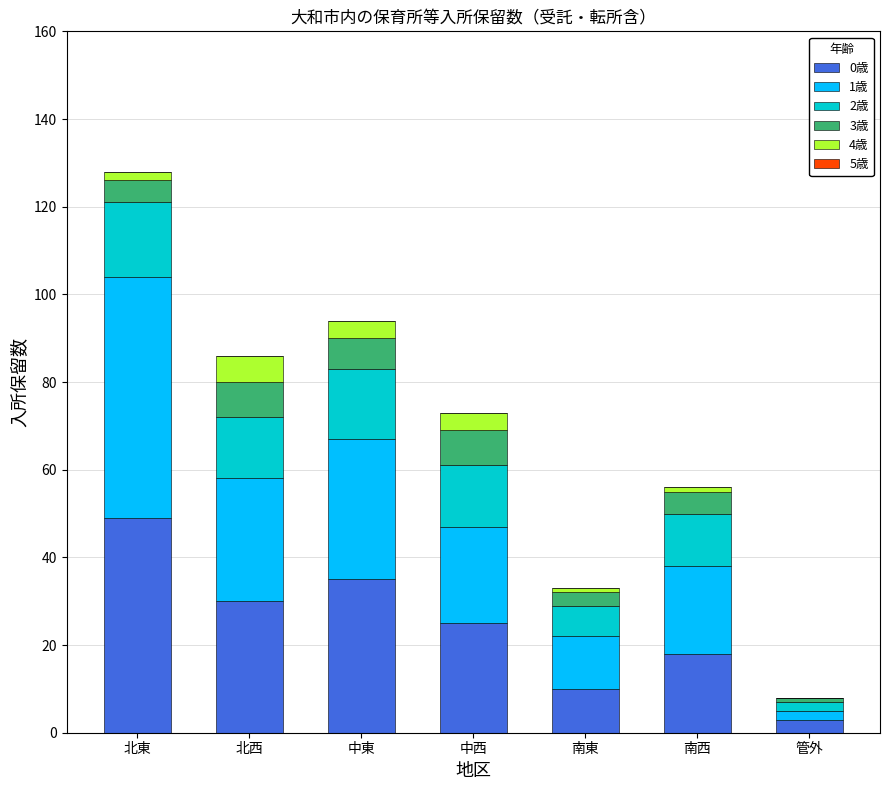

Which category has the highest value in the 0歳 series?

北東